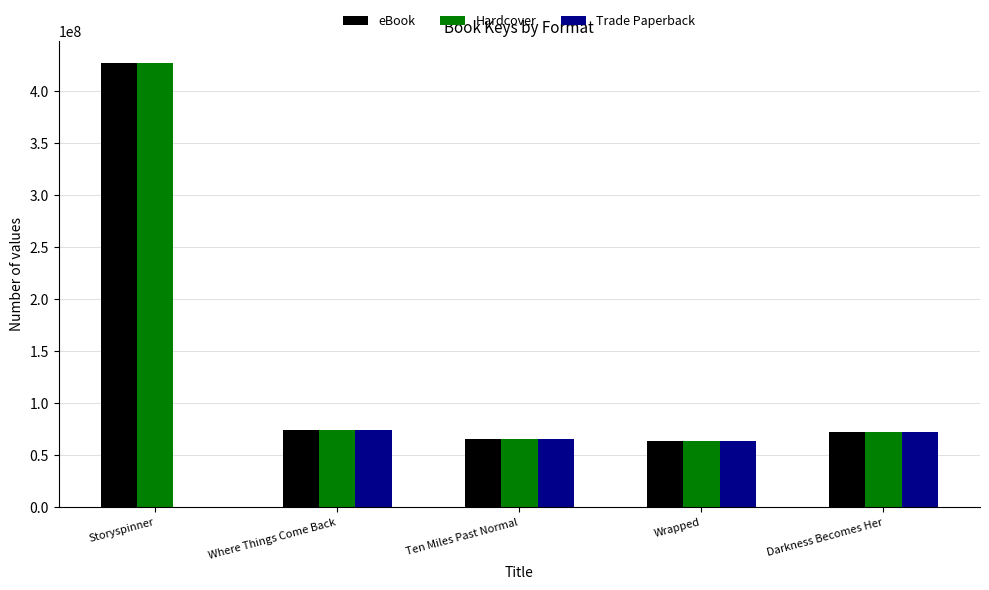

What is the sum of all eBook values?

702213318